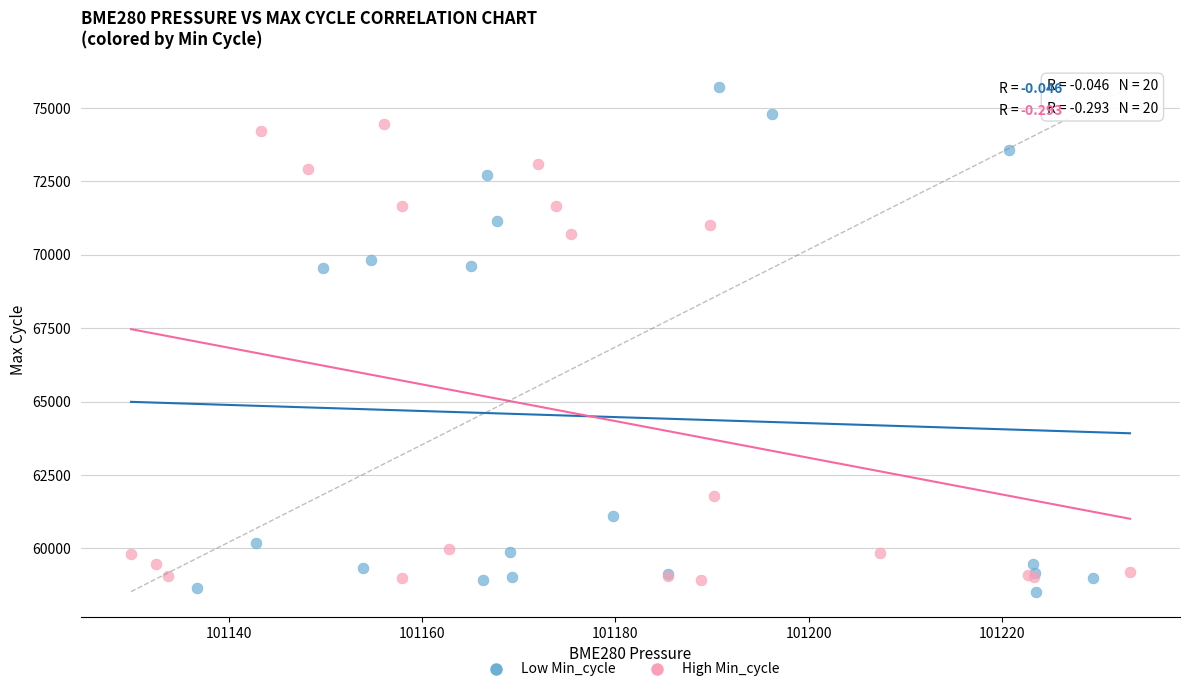

Which series has the largest Y range (max minus min)?

Low Min_cycle